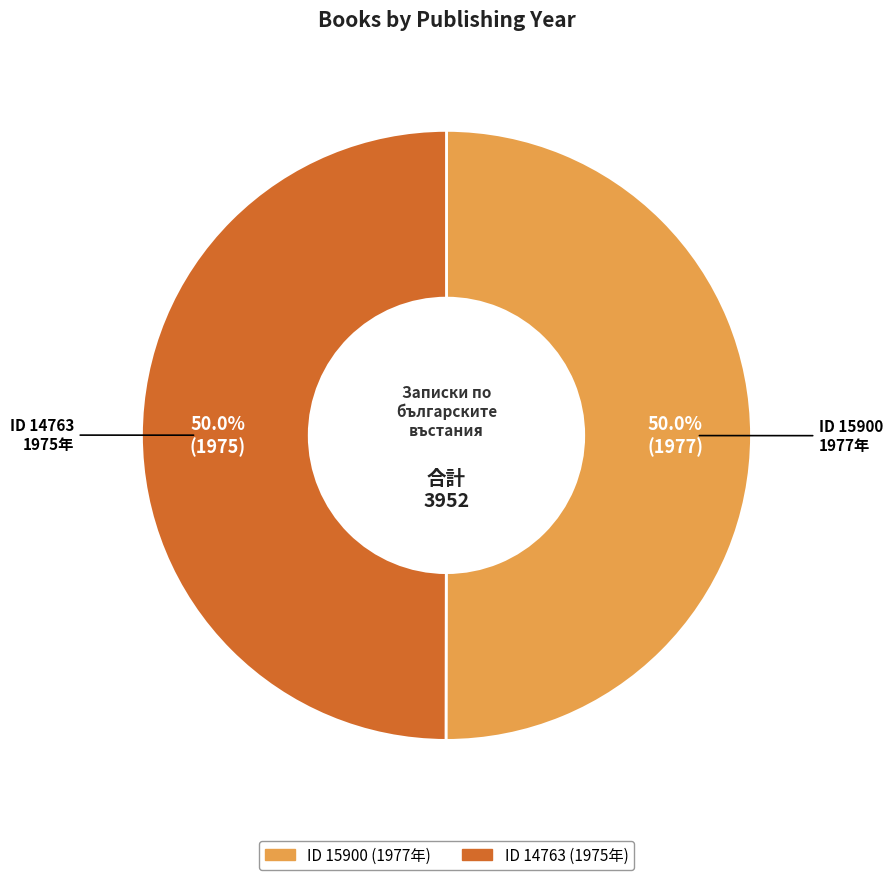

Count the number of slices in the pie.

2